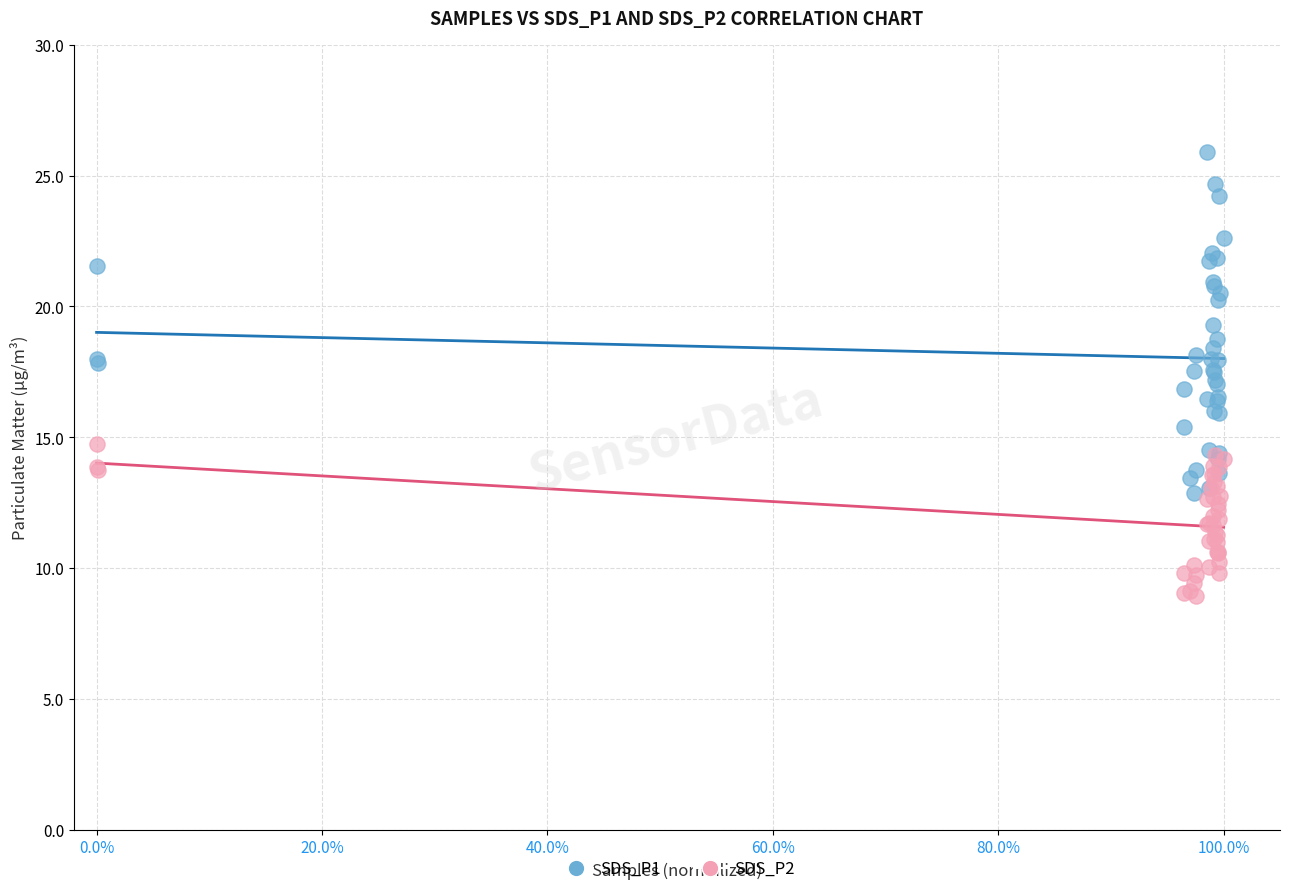

Which series reaches the maximum Y coordinate?

SDS_P1